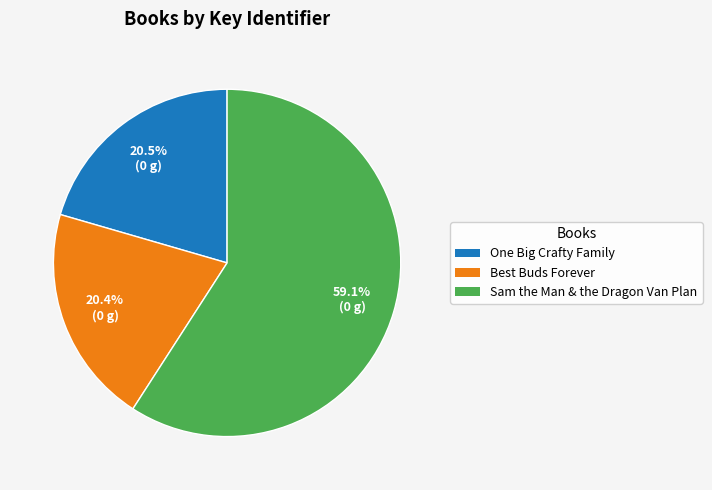

What percentage is the Sam the Man & the Dragon Van Plan slice, to the nearest percent?

59%